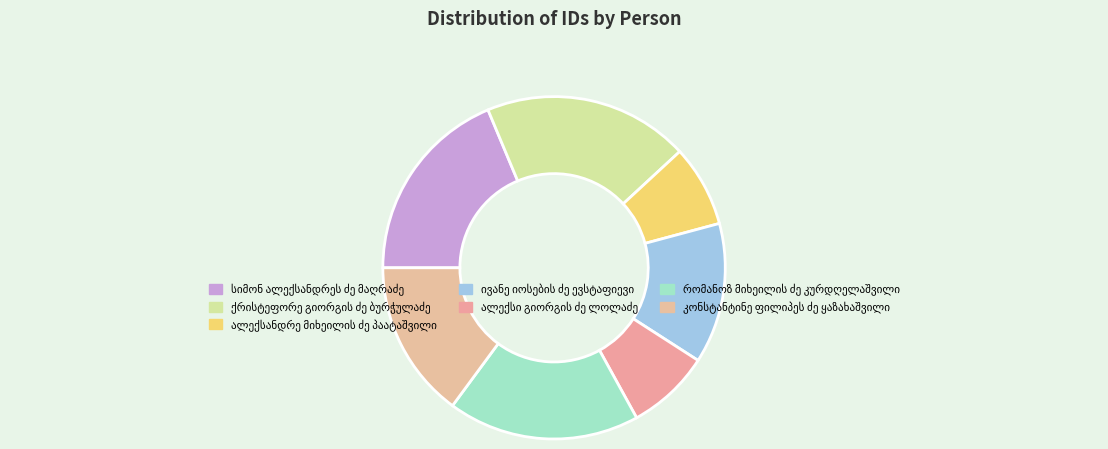

Is there any slice that represents more than half of the pie?

No